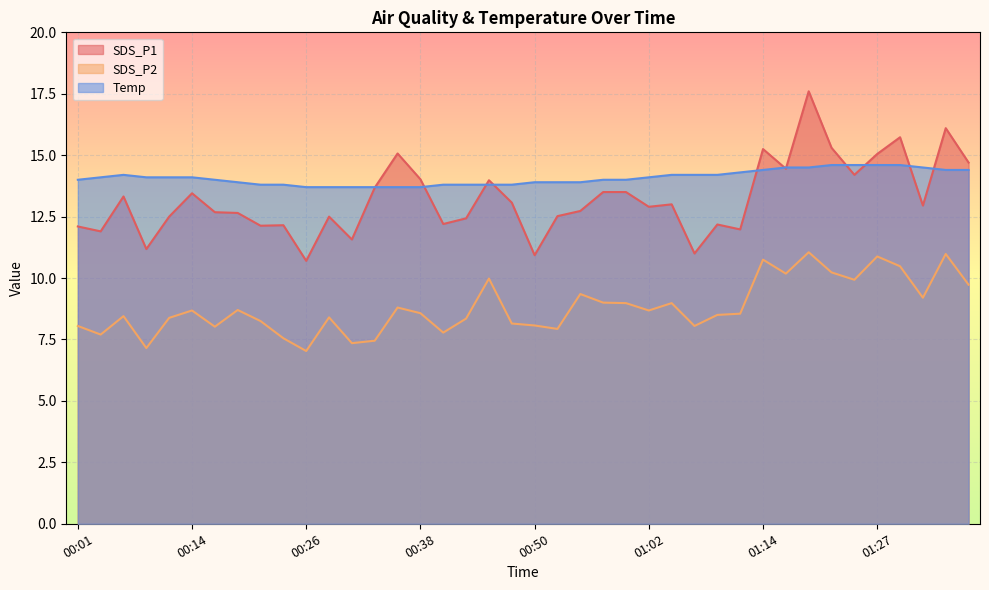

How many categories are shown in the chart?

40